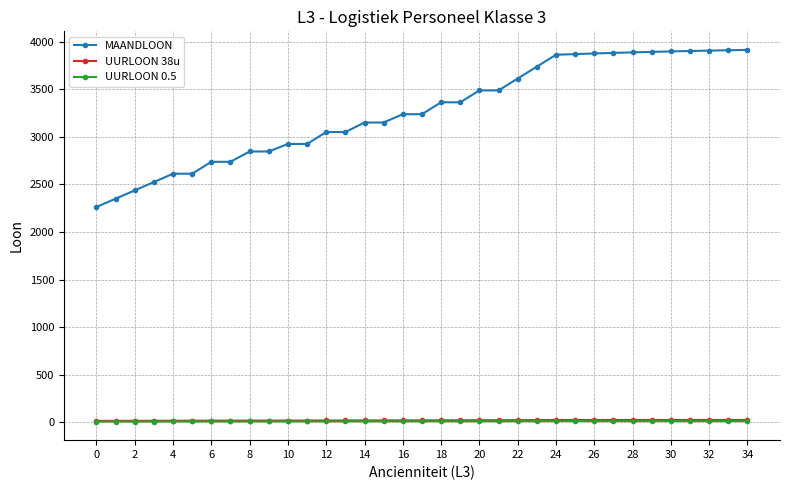

True or false: MAANDLOON and UURLOON 38u cross at least once.

False